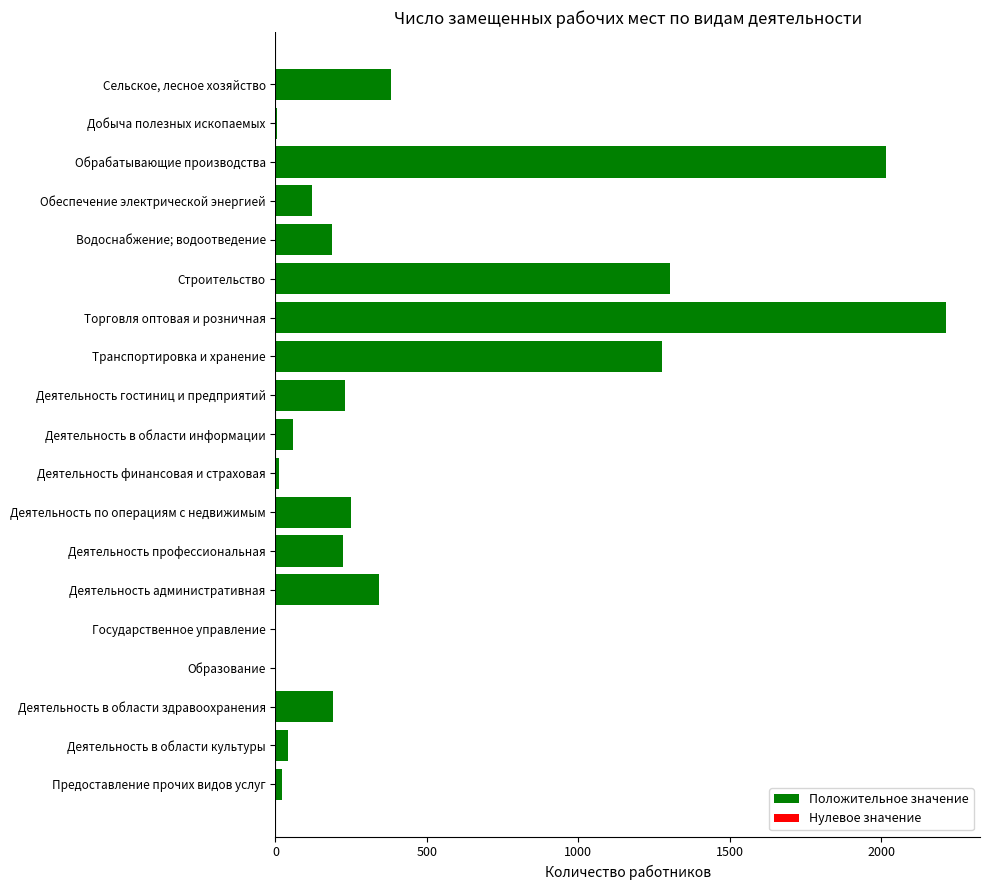

Where is the data nearest to the value 1108?

Транспортировка и хранение